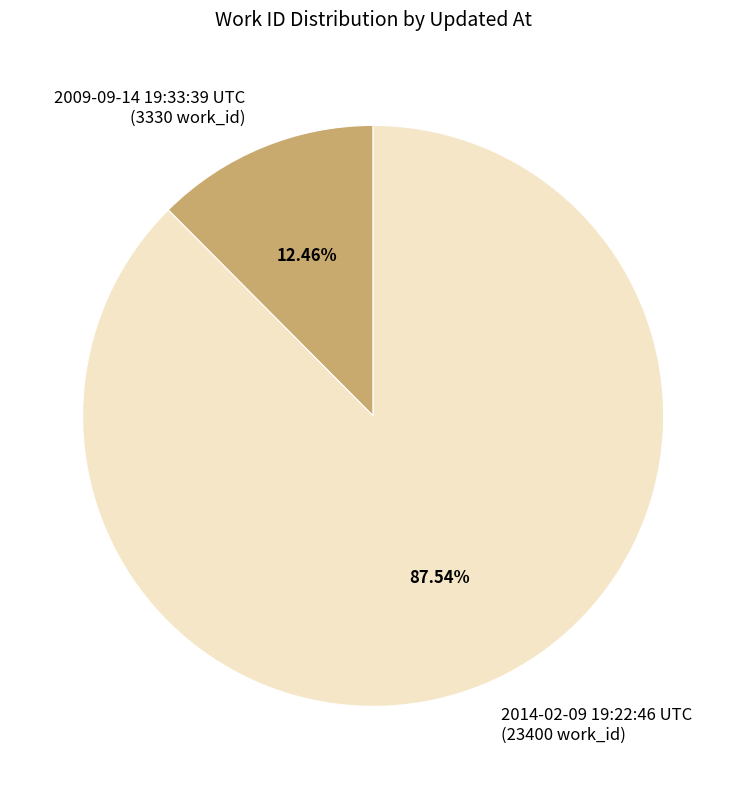

True or false: 2014-02-09 19:22:46 UTC accounts for 99% of the total.

False